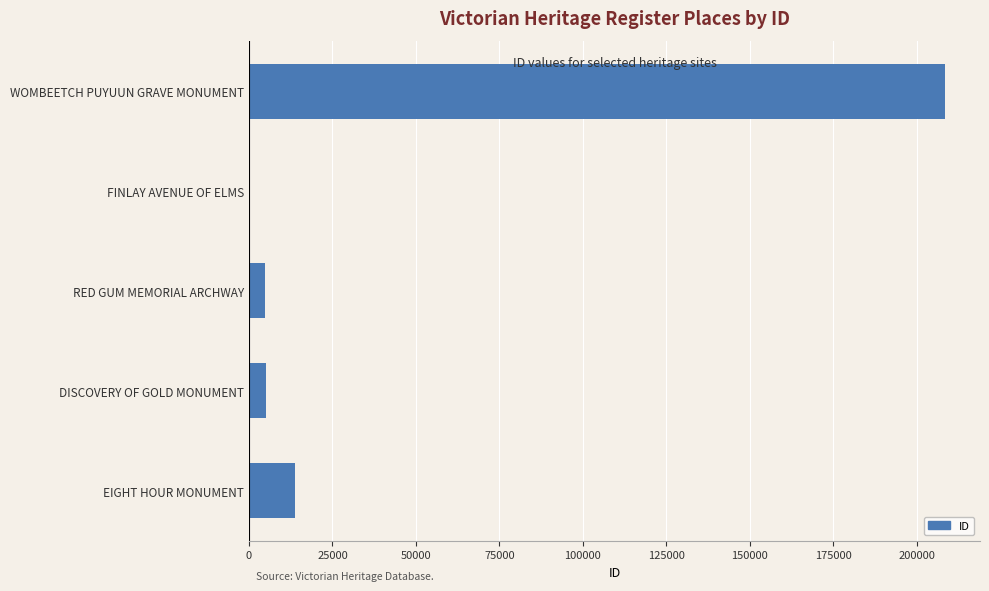

At which label is the value closest to 104351?

EIGHT HOUR MONUMENT